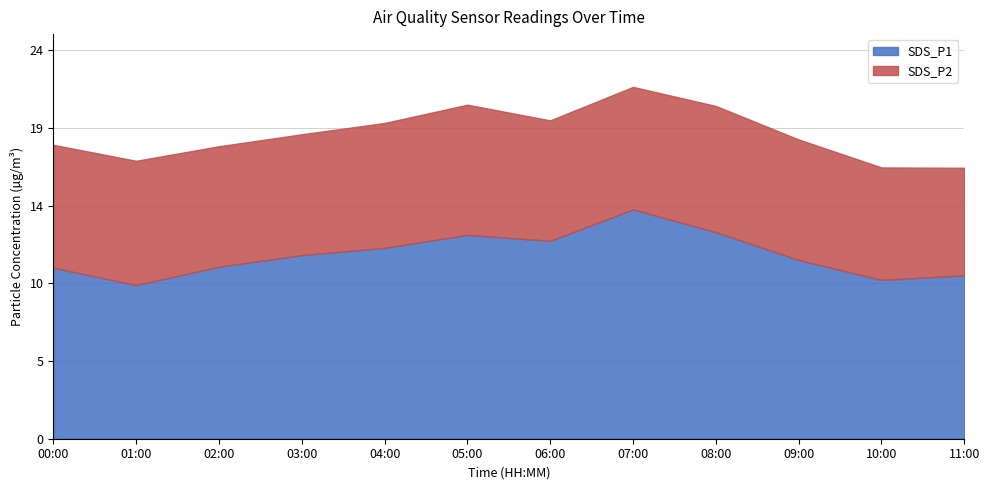

What is the sum of the SDS_P1 values at 03:00 and 10:00?

21.2